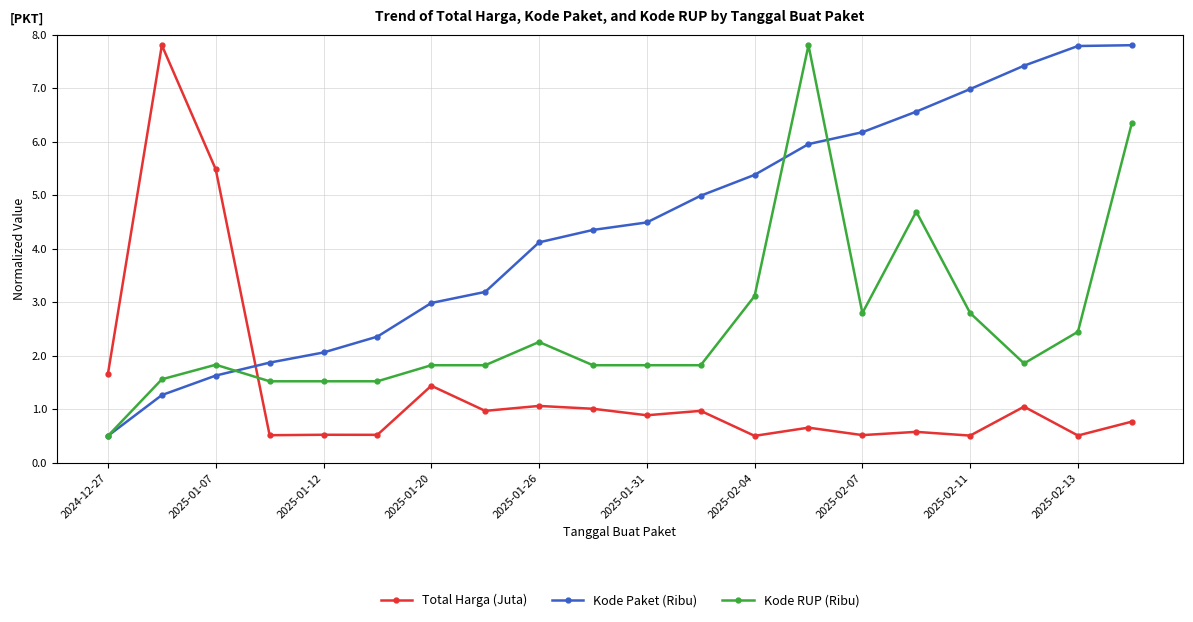

What is the minimum value shown in the chart?

0.5